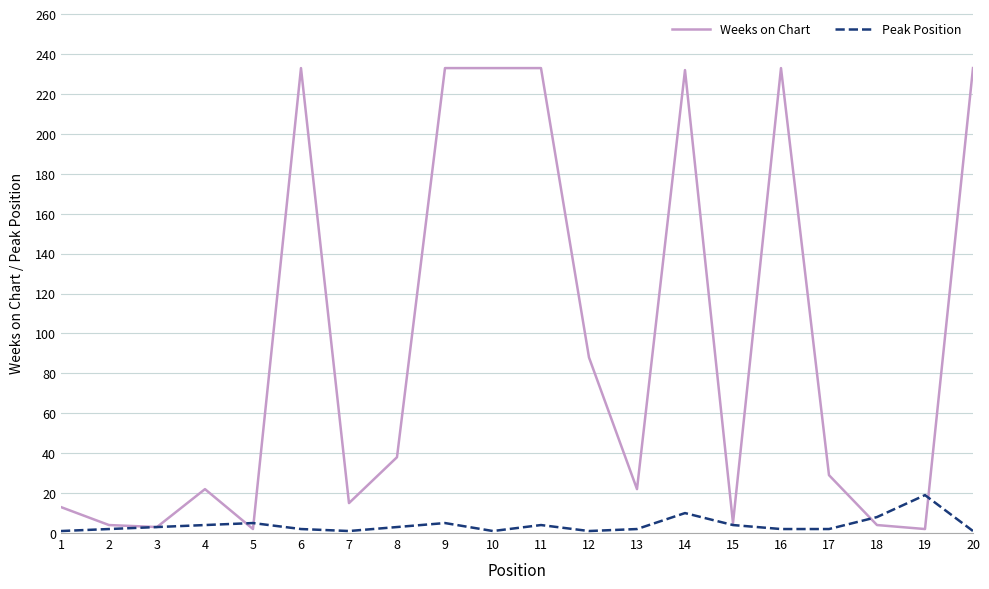

What is the maximum value for Weeks on Chart?

233